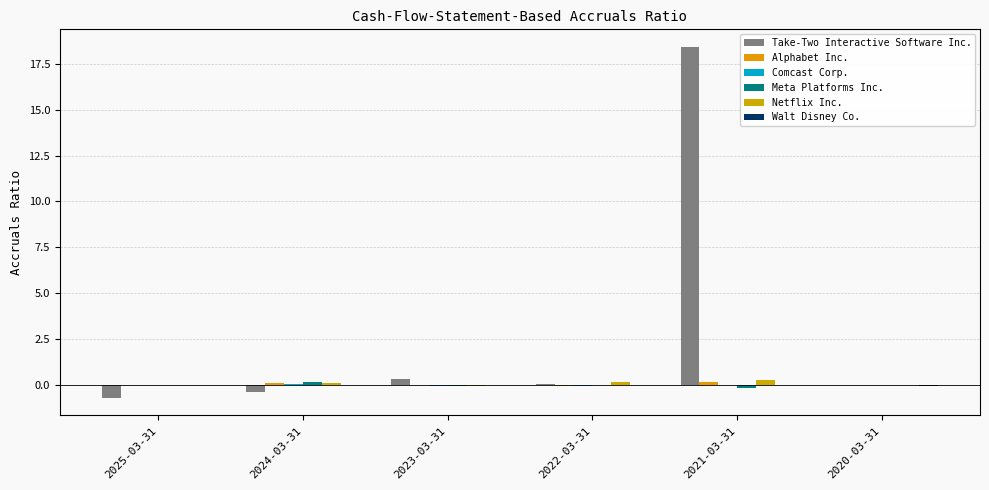

Reading left to right, what are all the values shown in this chart?

Take-Two Interactive Software Inc.: 2025-03-31=-0.7	2024-03-31=-0.4	2023-03-31=0.3	2022-03-31=0.0	2021-03-31=18.4	2020-03-31=0.0
Alphabet Inc.: 2025-03-31=0.0	2024-03-31=0.1	2023-03-31=-0.0	2022-03-31=-0.1	2021-03-31=0.2	2020-03-31=0.0
Comcast Corp.: 2025-03-31=0.0	2024-03-31=0.0	2023-03-31=-0.0	2022-03-31=-0.0	2021-03-31=-0.0	2020-03-31=0.0
Meta Platforms Inc.: 2025-03-31=0.0	2024-03-31=0.2	2023-03-31=-0.1	2022-03-31=0.0	2021-03-31=-0.1	2020-03-31=0.0
Netflix Inc.: 2025-03-31=0.0	2024-03-31=0.1	2023-03-31=-0.1	2022-03-31=0.2	2021-03-31=0.3	2020-03-31=0.0
Walt Disney Co.: 2025-03-31=0.0	2024-03-31=-0.0	2023-03-31=-0.0	2022-03-31=0.0	2021-03-31=-0.0	2020-03-31=-0.0